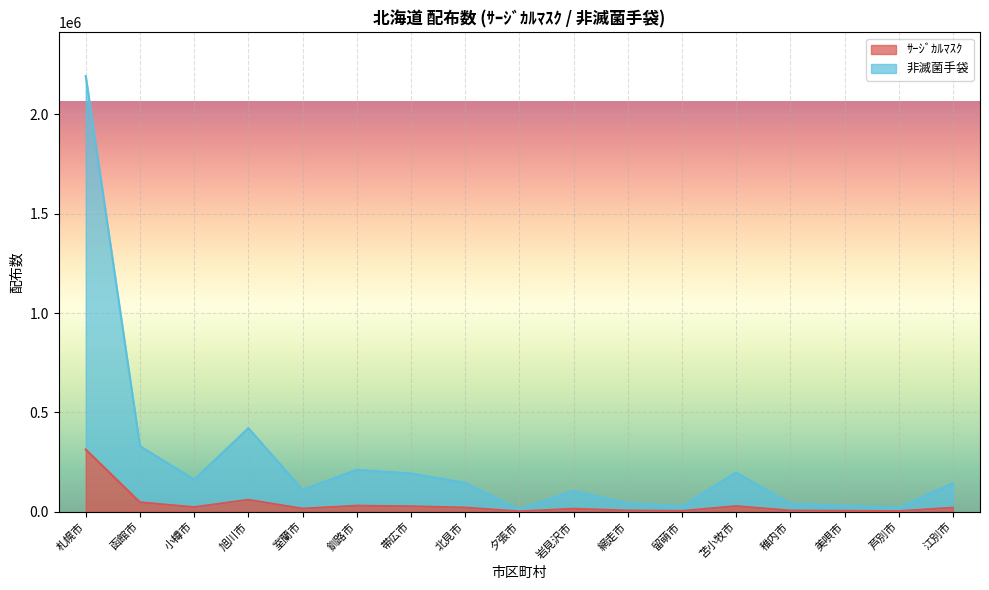

True or false: ｻｰｼﾞｶﾙﾏｽｸ and 非滅菌手袋 cross at least once.

False